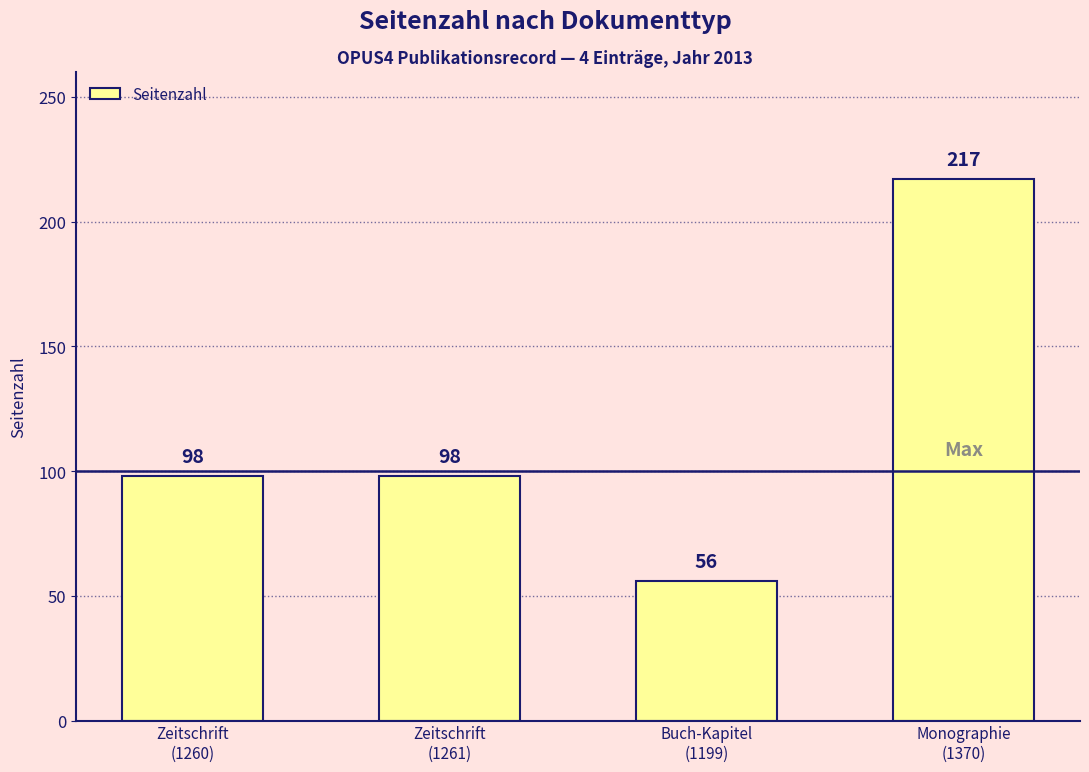

What is the sum of all values?

469